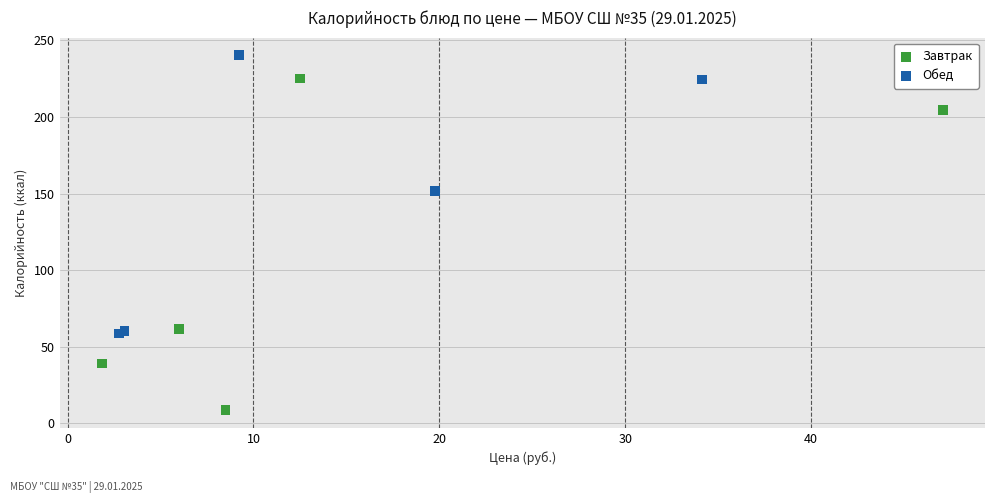

Which series has the largest Y range (max minus min)?

Завтрак